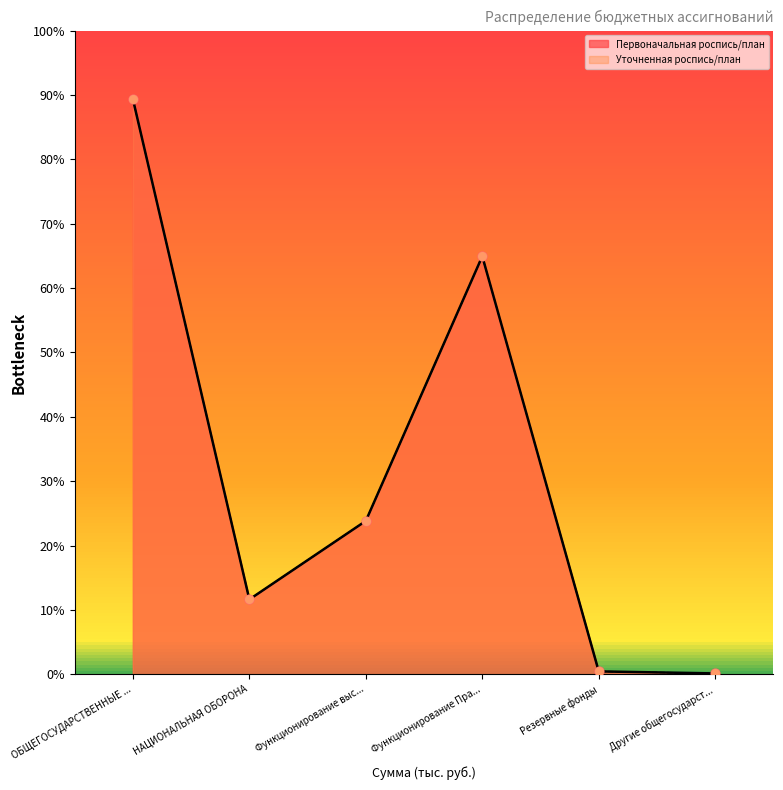

Which series reaches the maximum Y coordinate?

Первоначальная роспись/план